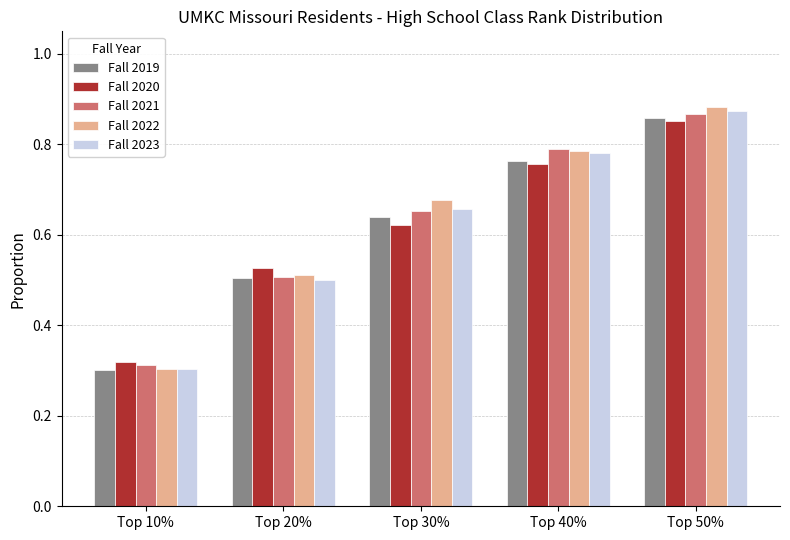

What is the label of the 2nd bar from the left?

Top 20%